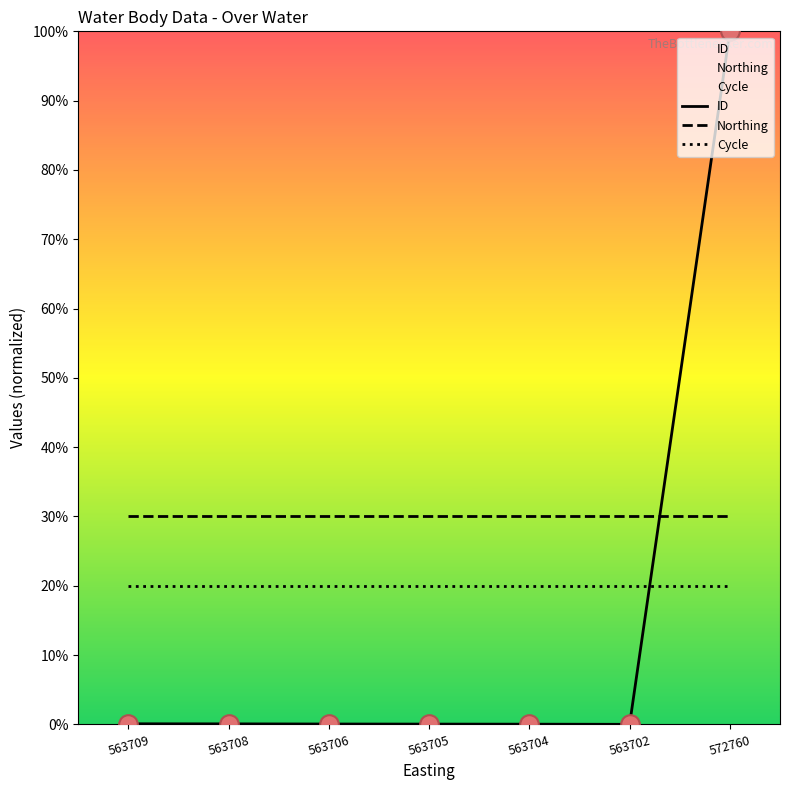

What are all the series names shown in the legend?

ID, Northing, Cycle